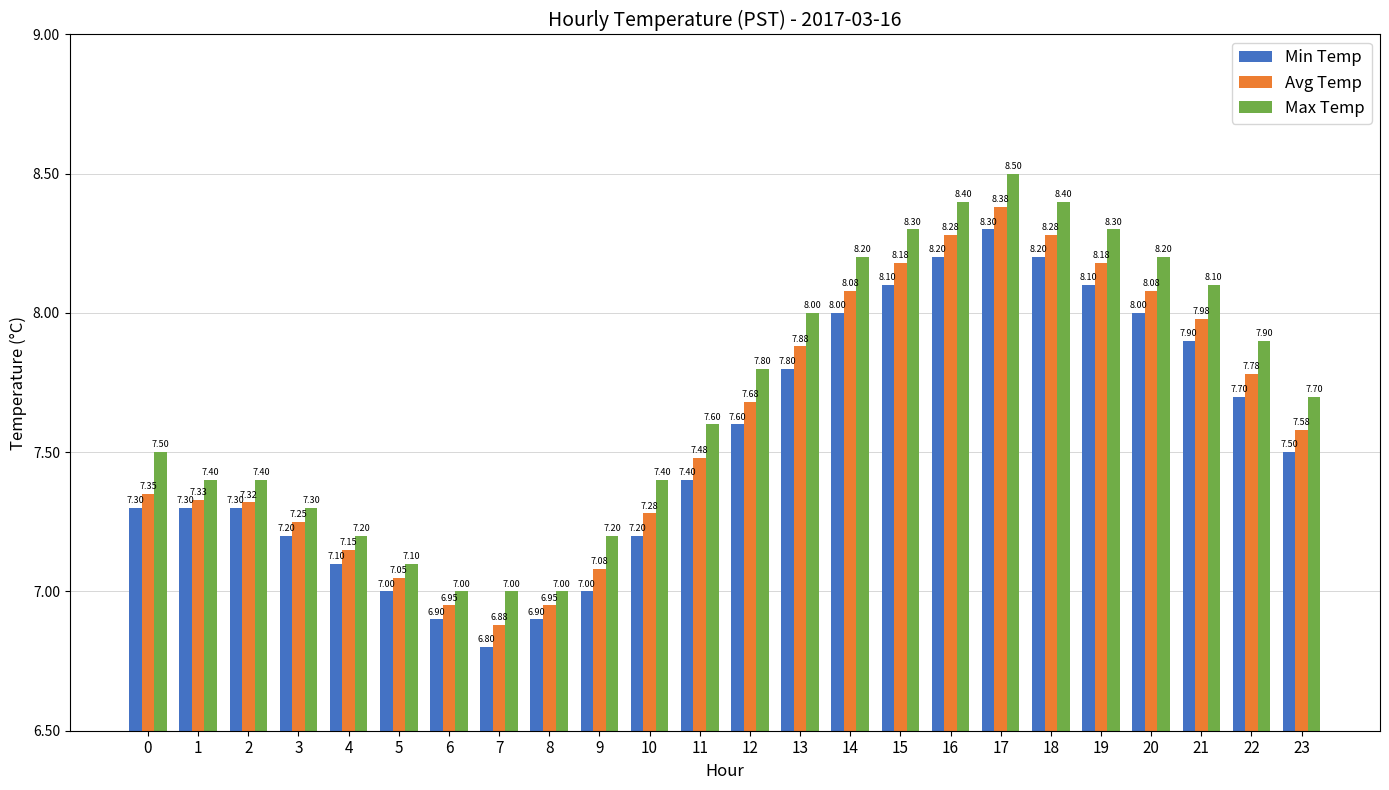

At 4, list the series in order from largest to smallest.

Max Temp, Avg Temp, Min Temp